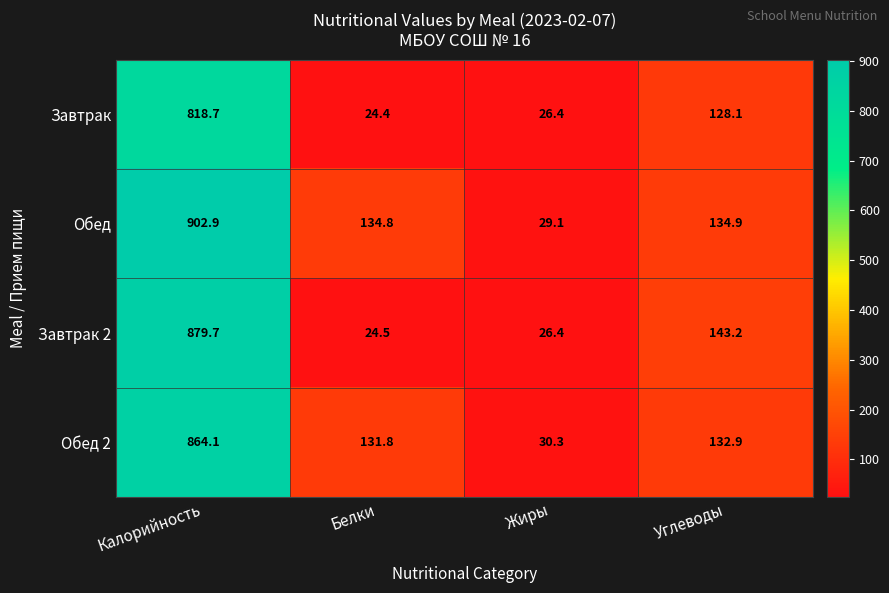

Which series has the widest spread of values?

Обед